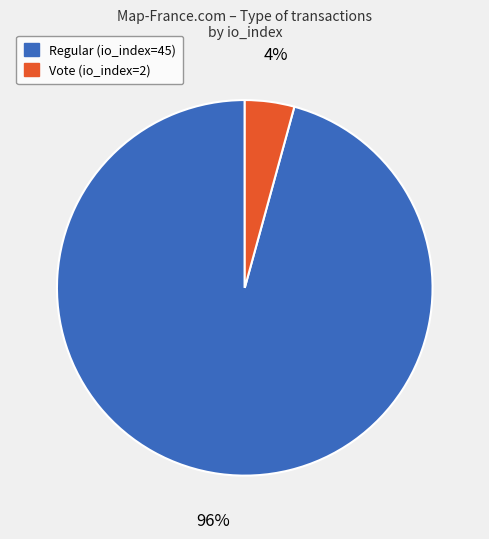

Combined, do Regular (io_index=45) and Vote (io_index=2) account for over 50%?

Yes